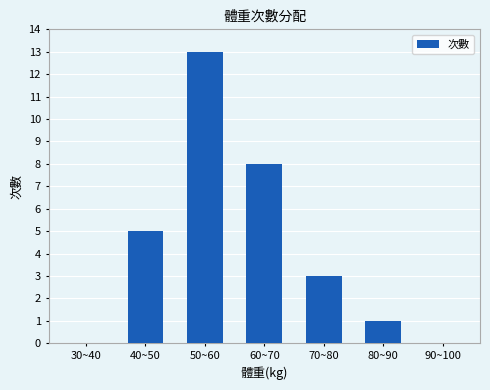

How many data points does each series have?

7